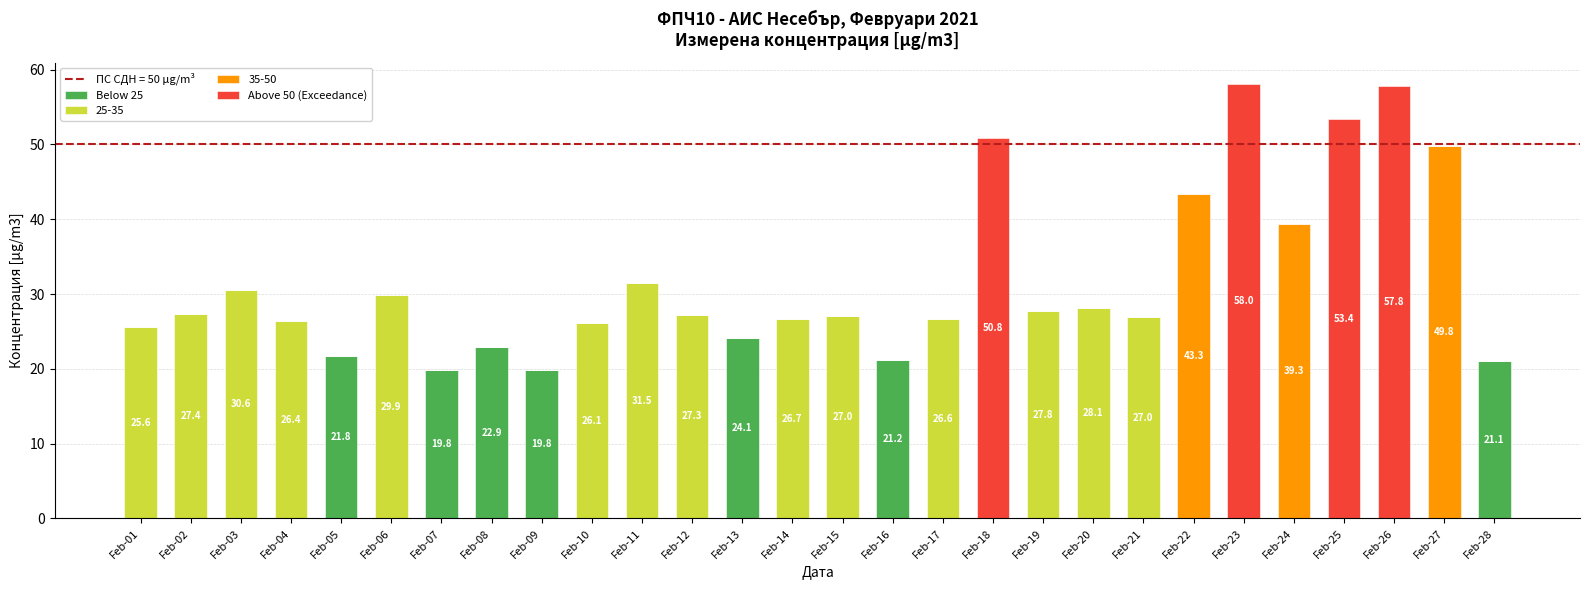

True or false: Above 50 (Exceedance) has a value of -33.3 at Feb-06.

False